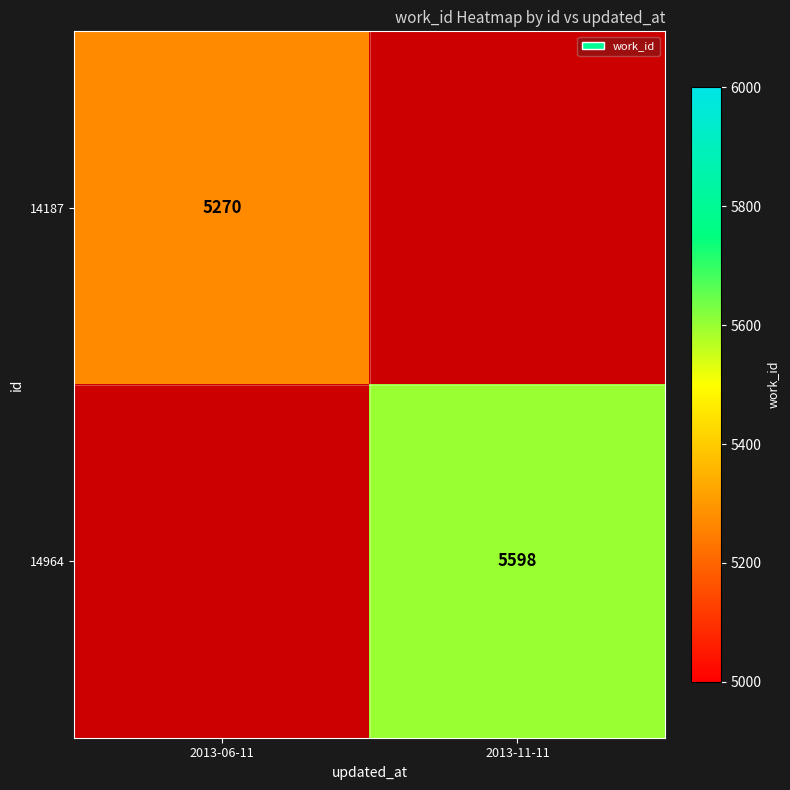

Between 2013-06-11 and 2013-11-11, which is larger?

2013-06-11